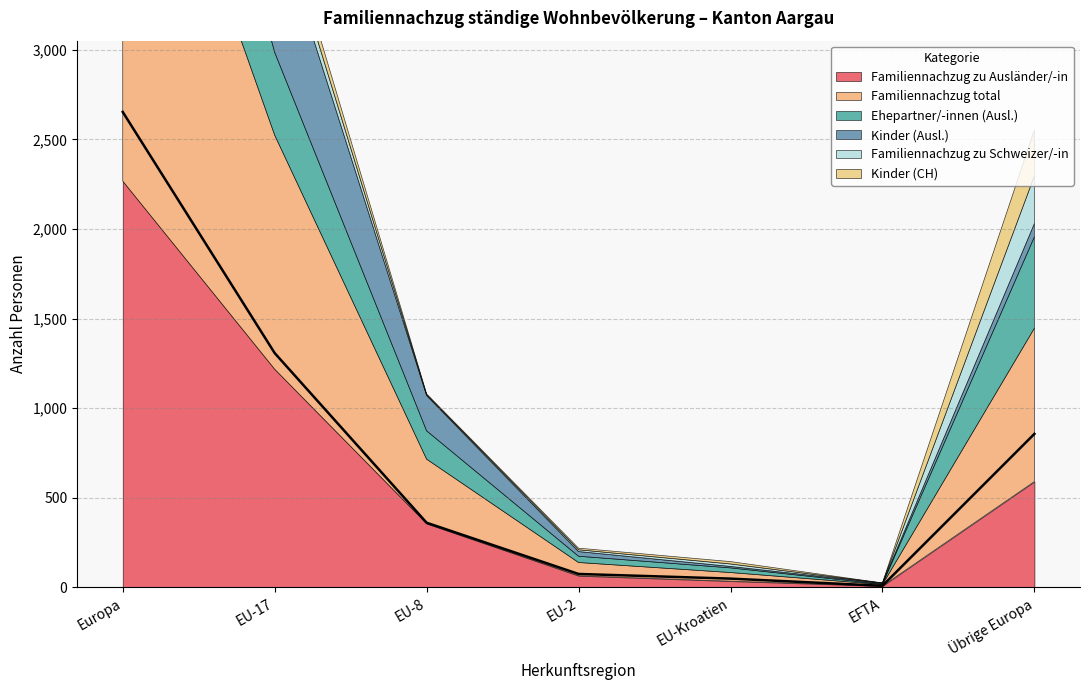

What are all the series names shown in the legend?

Familiennachzug zu Ausländer/-in, Familiennachzug total, Ehepartner/-innen (Ausl.), Kinder (Ausl.), Familiennachzug zu Schweizer/-in, Kinder (CH)